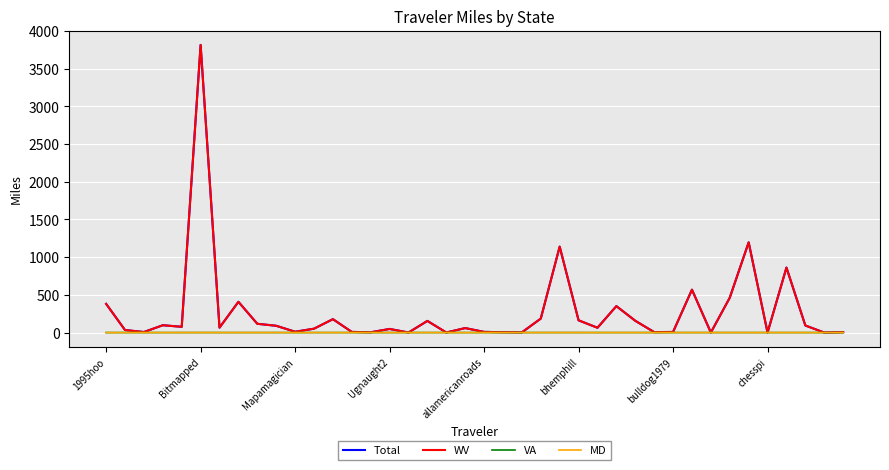

Which series has the widest spread of values?

Total